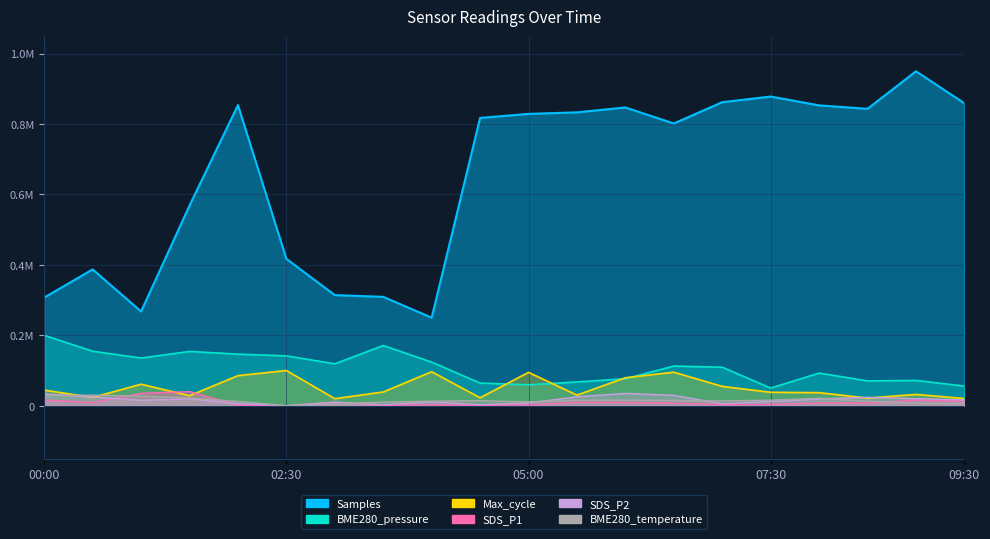

What is the label of the 15th point from the right?

02:30